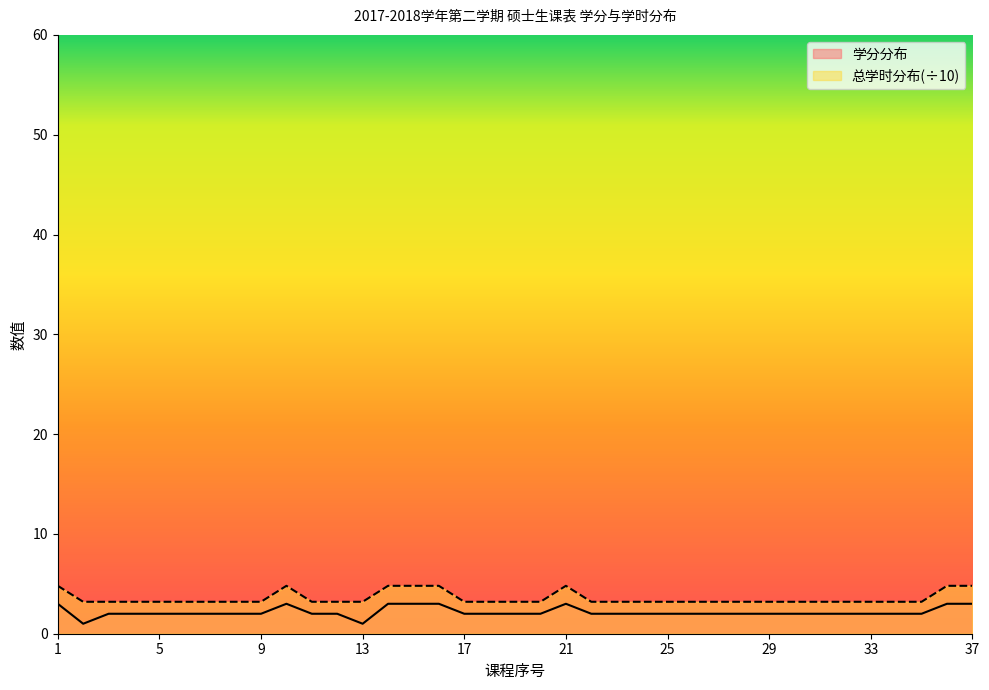

At which label does 学分分布 first exceed 2?

1